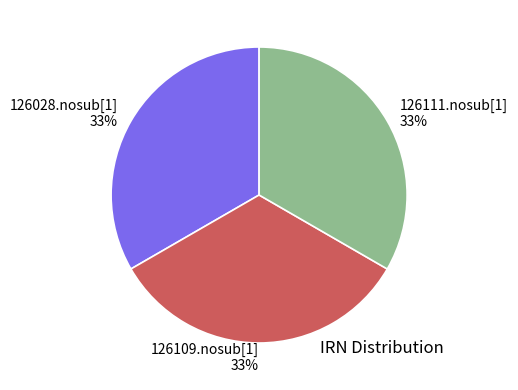

To the nearest percent, what percentage of the pie is 126028.nosub[1]?

33%